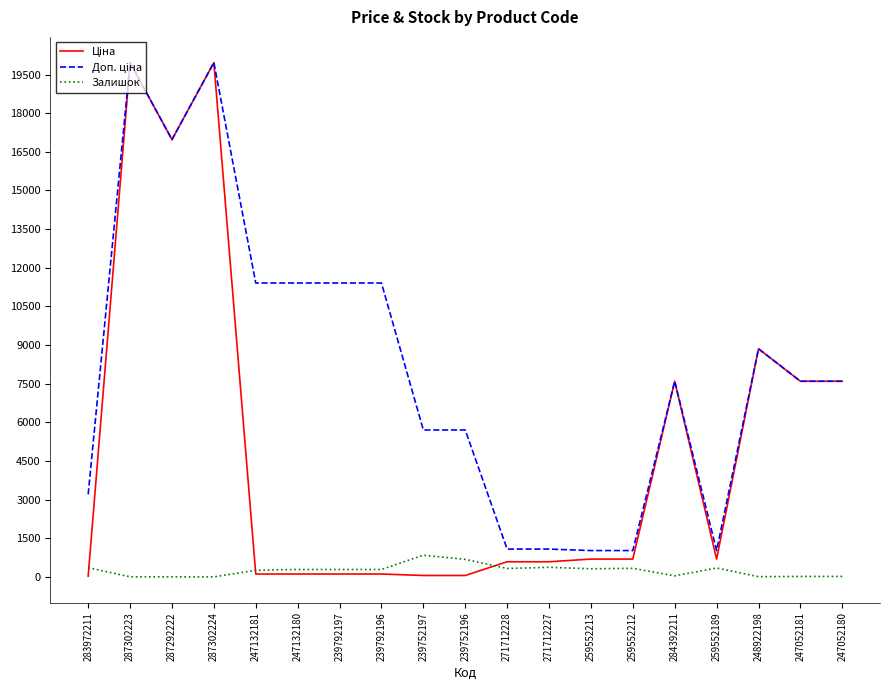

How many lines are shown in the chart?

3